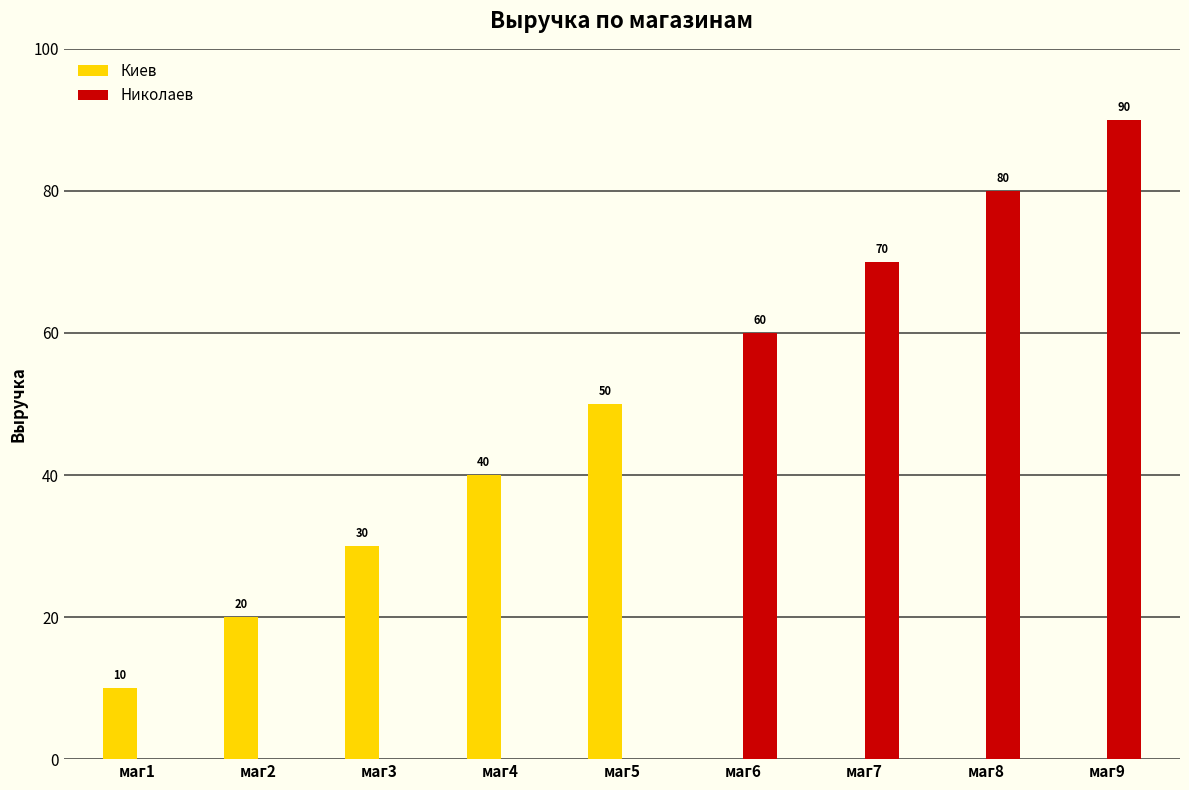

Reading left to right, what are all the values shown in this chart?

Киев: 10	20	30	40	50	0	0	0	0
Николаев: 0	0	0	0	0	60	70	80	90